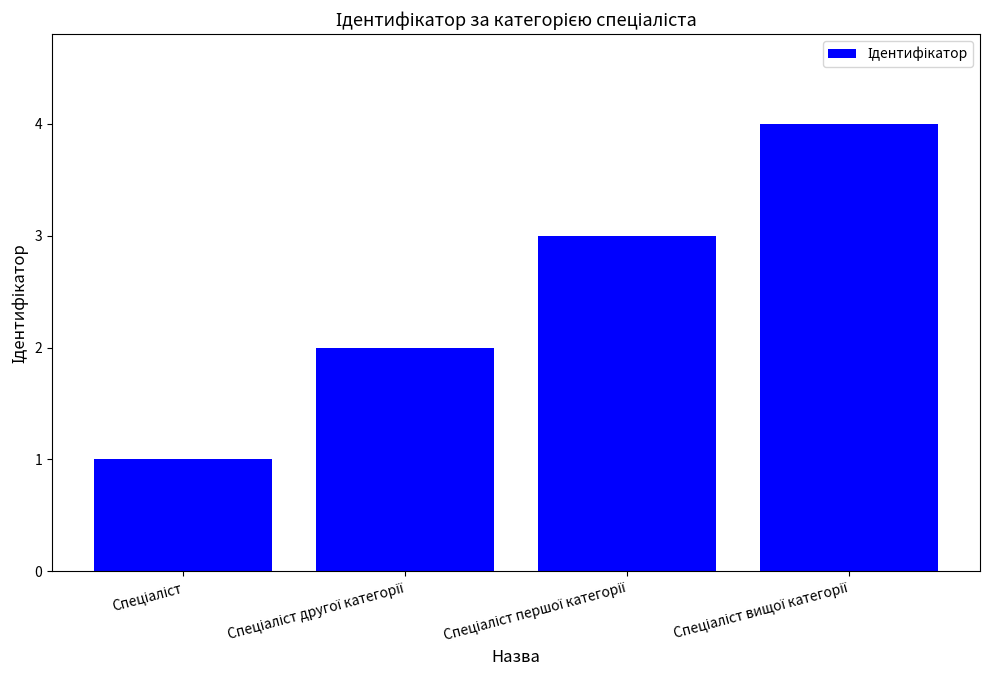

How many data points does each series have?

4